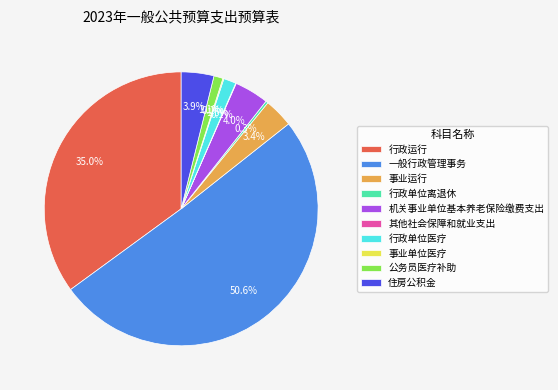

Which slice is the largest?

一般行政管理事务